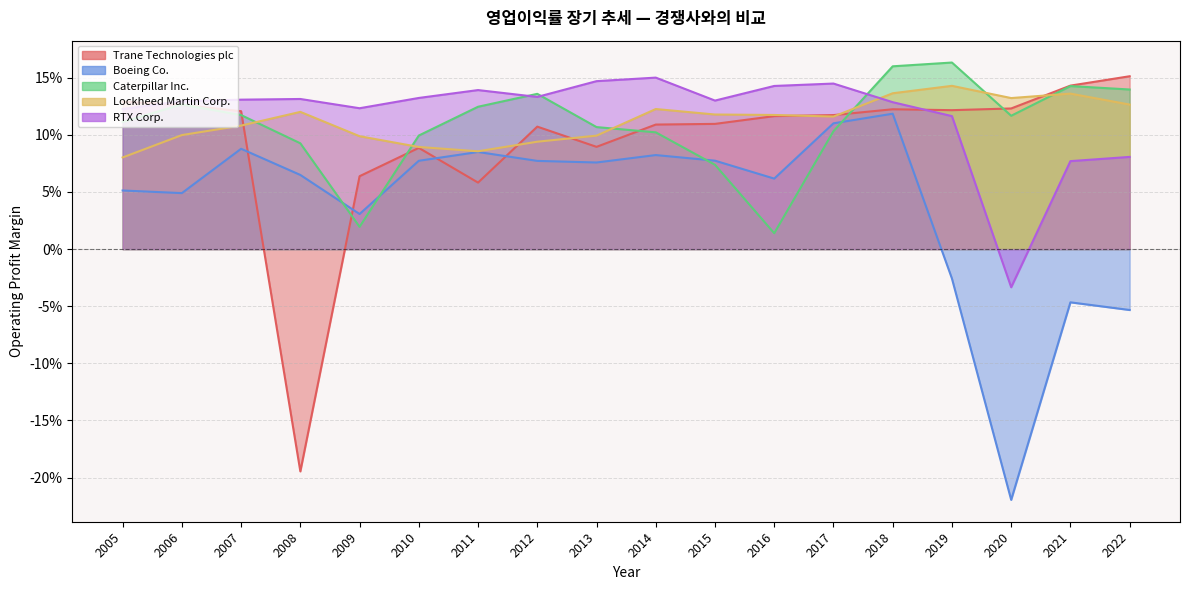

What is the value of the Lockheed Martin Corp. point at the 8th from the left?

0.1